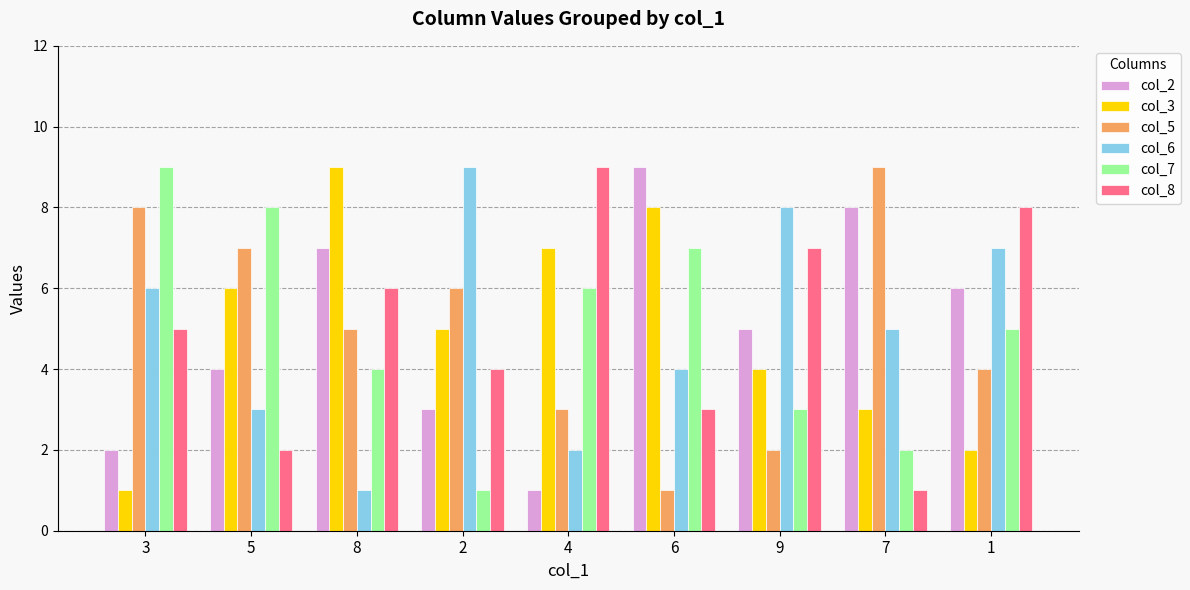

Is it true that col_3 equals 2 at 4?

False